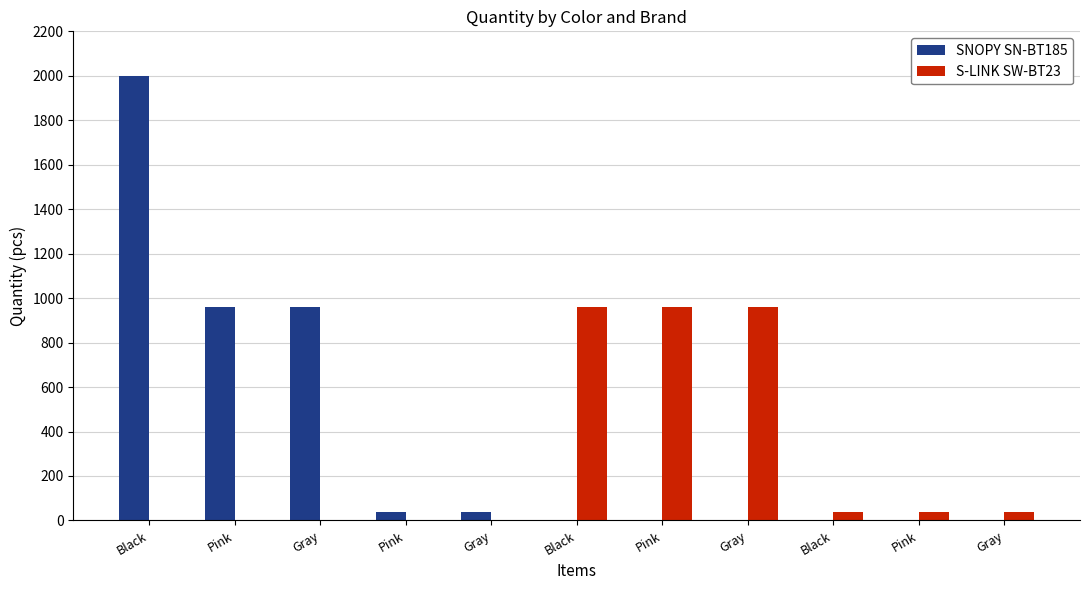

List the series in order of their peak value, highest first.

SNOPY SN-BT185, S-LINK SW-BT23